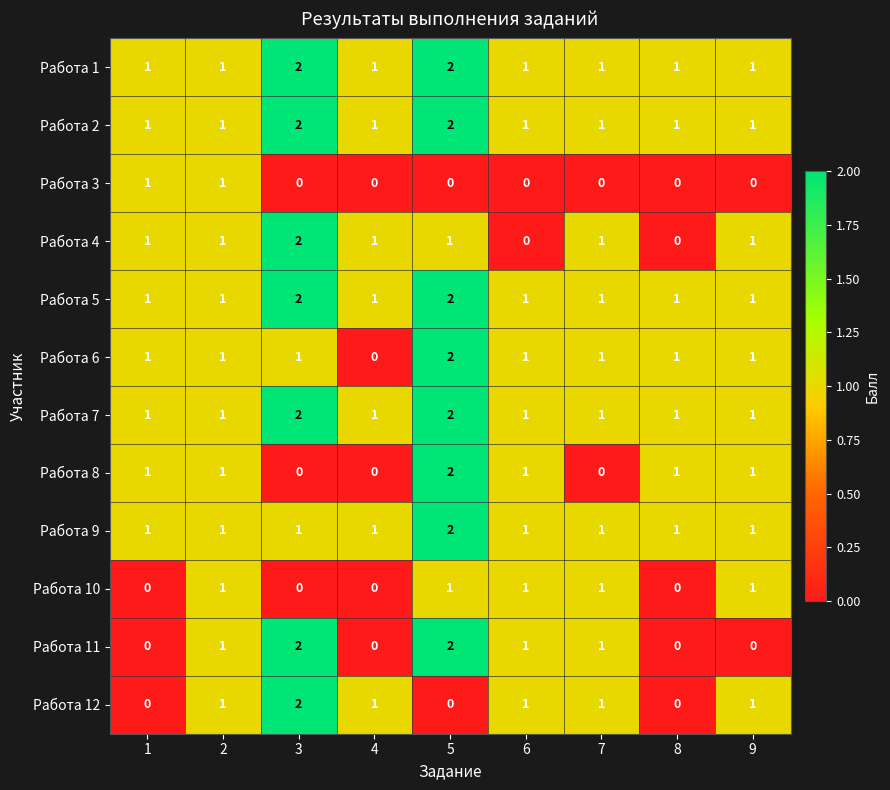

How many categories are shown in the chart?

9